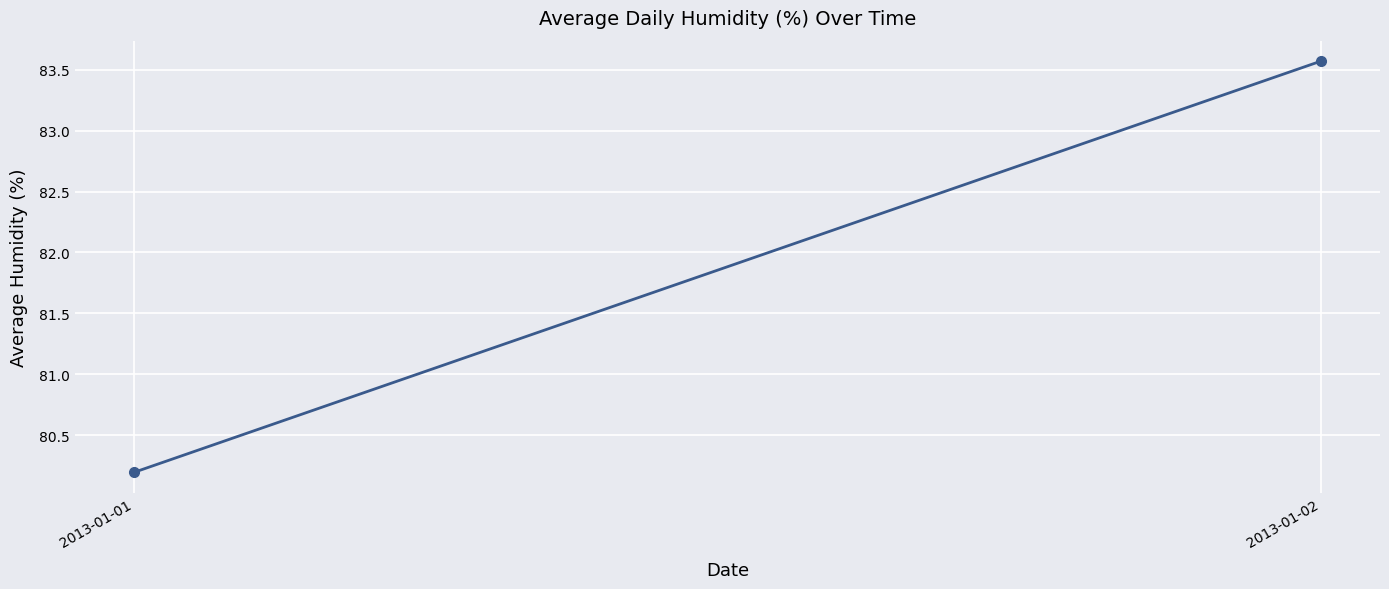

What is the difference between the maximum and minimum values?

3.4